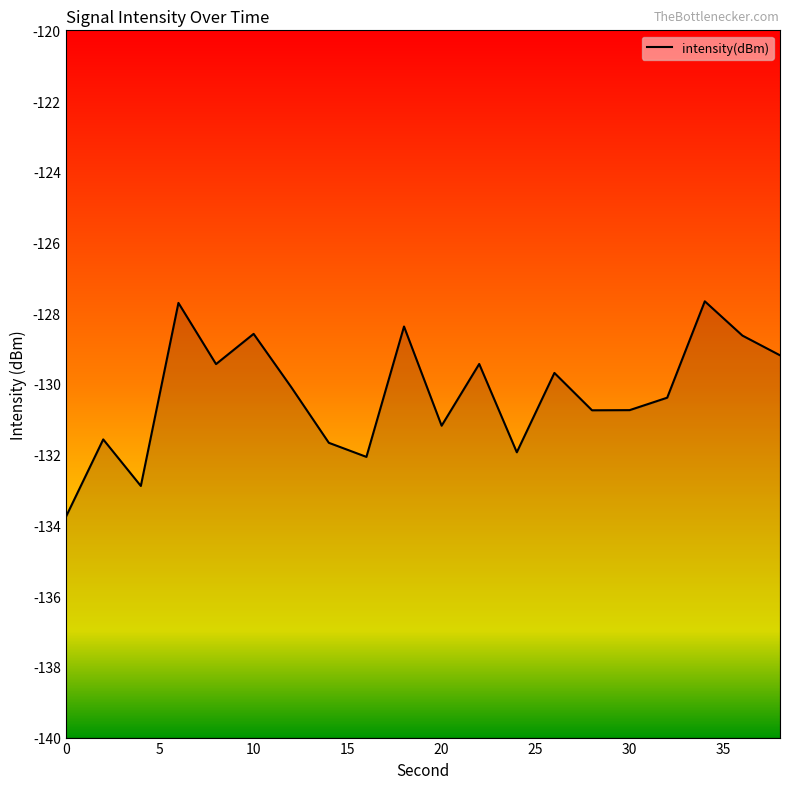

Rank the categories by value from lowest to highest.

0, 4, 16, 24, 14, 2, 20, 28, 30, 32, 12, 26, 8, 22, 38, 36, 10, 18, 6, 34